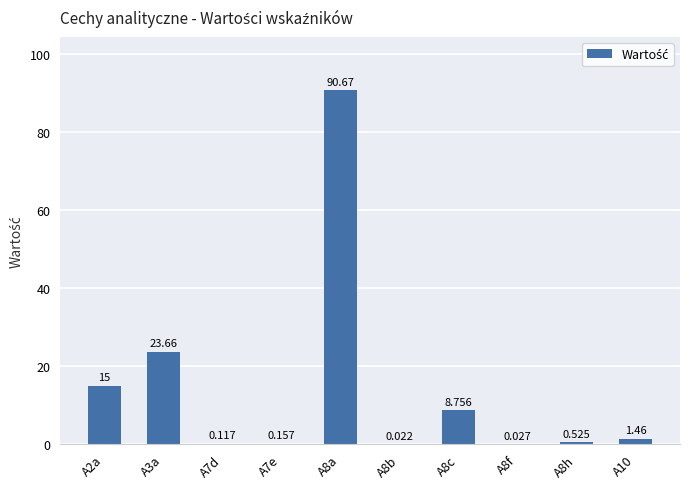

What value does the data have at A8h?

0.5